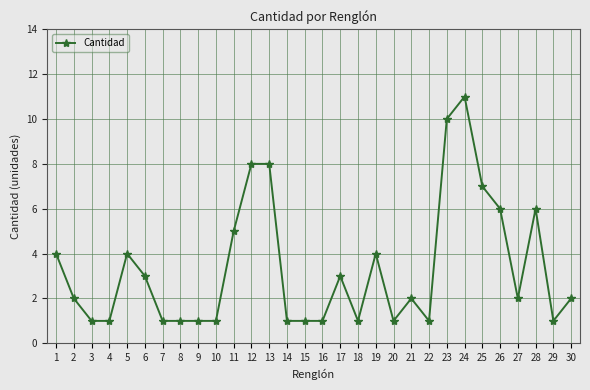

What is the average value?

3